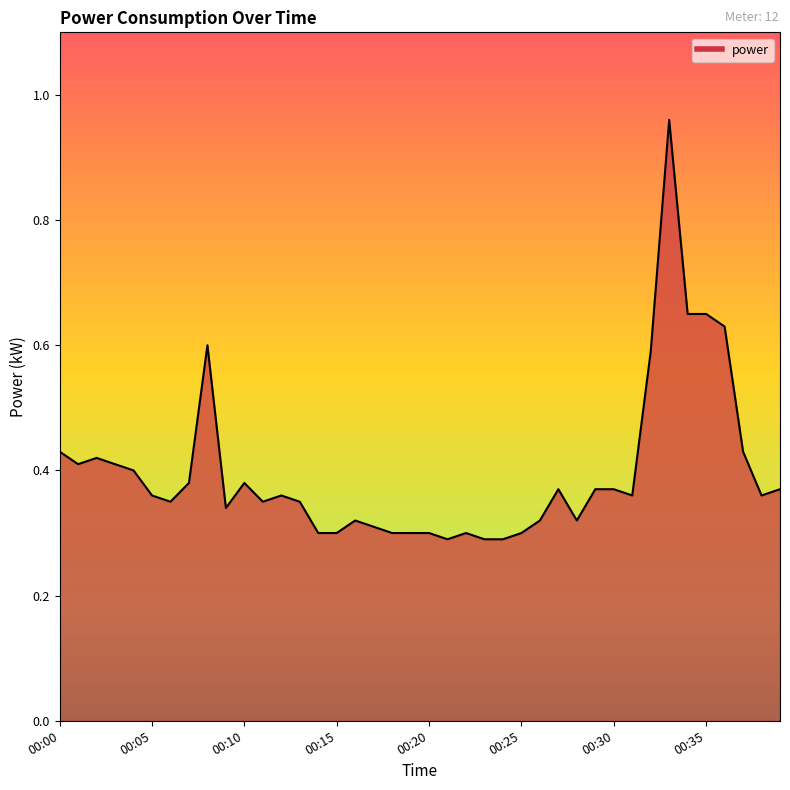

Is this an area chart (filled region under the line)?

Yes